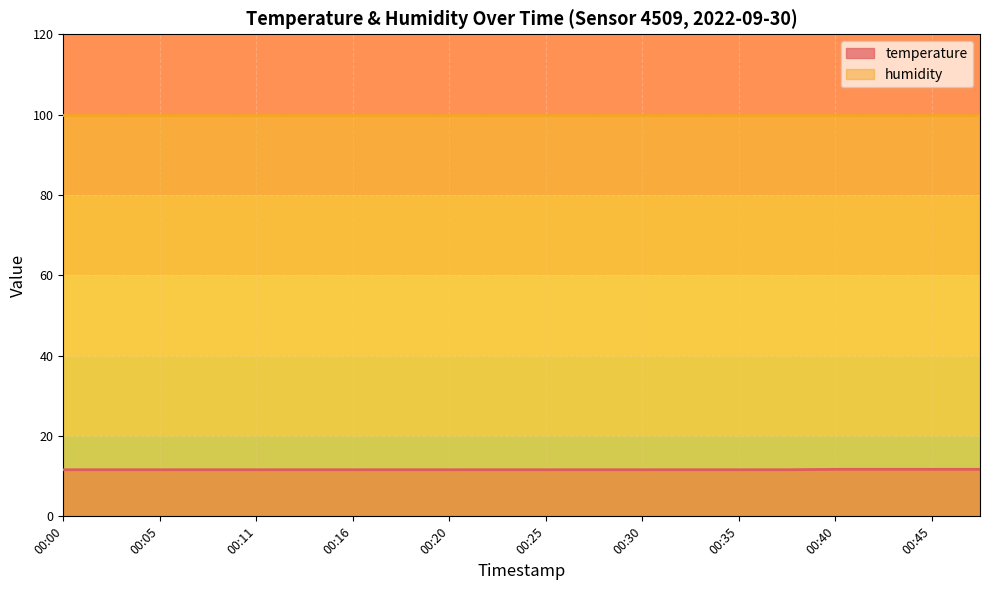

What is the change in value from 00:20 to 00:40?

+0.1